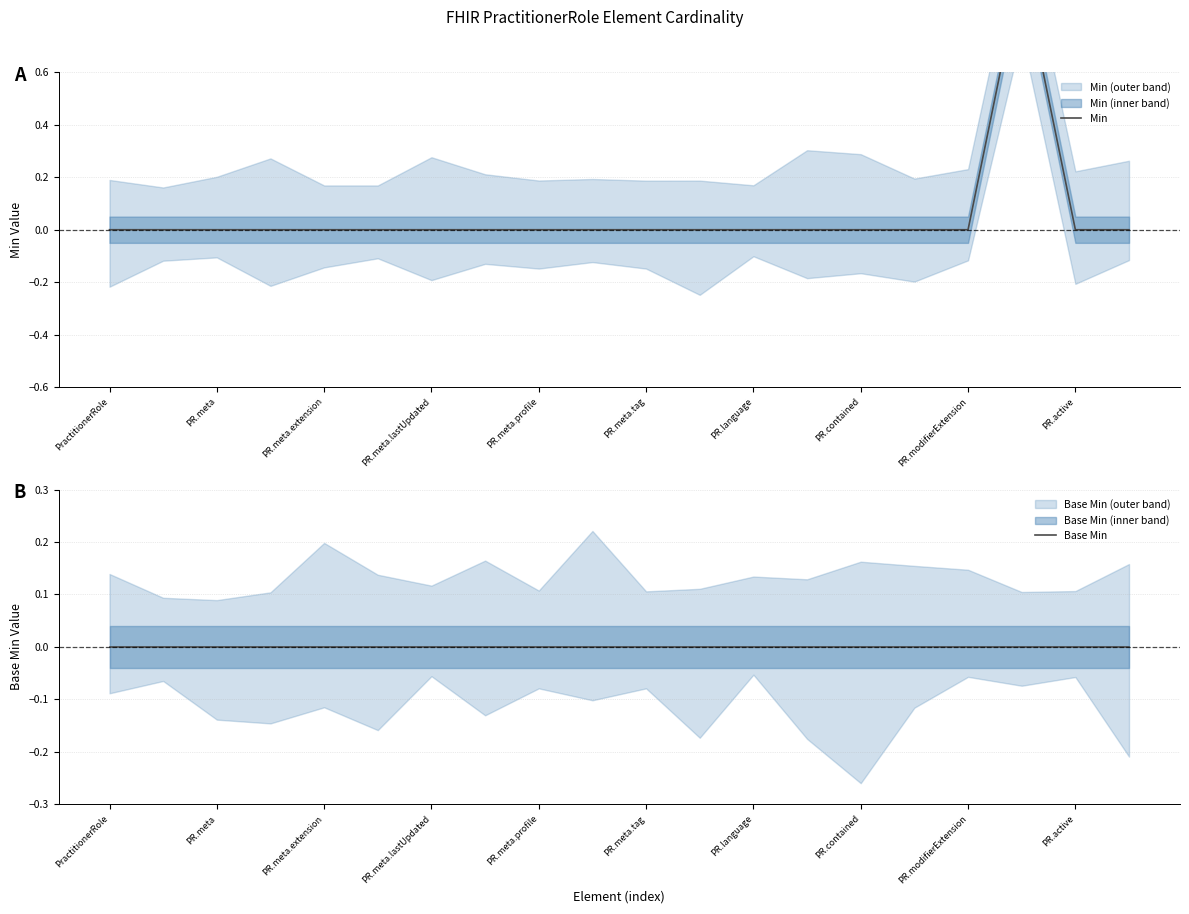

What are all the series names shown in the legend?

Min, Base Min